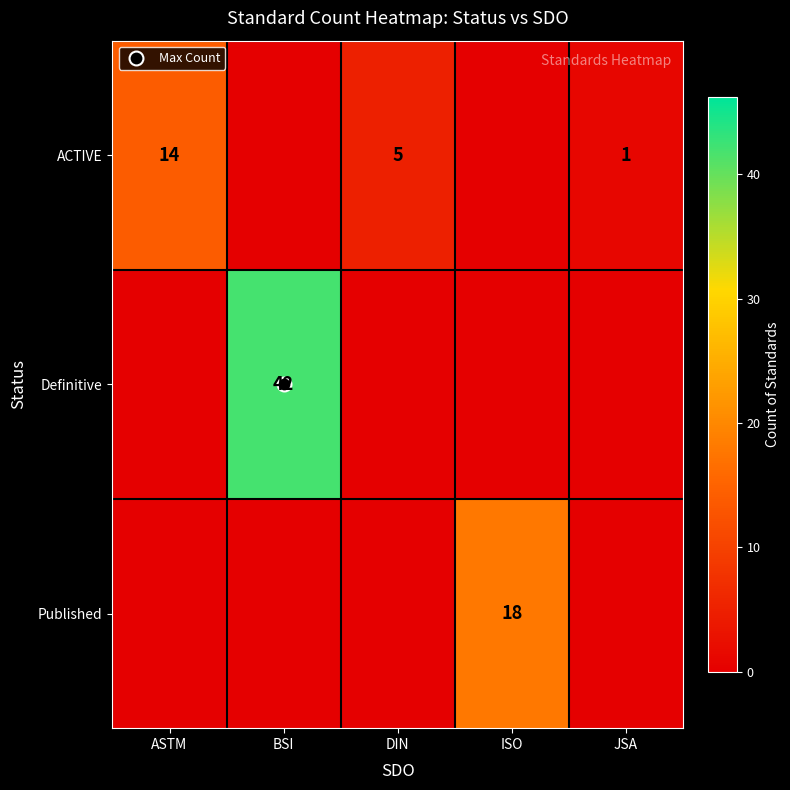

What is the difference between the maximum and second lowest values in the ACTIVE series?

13.9